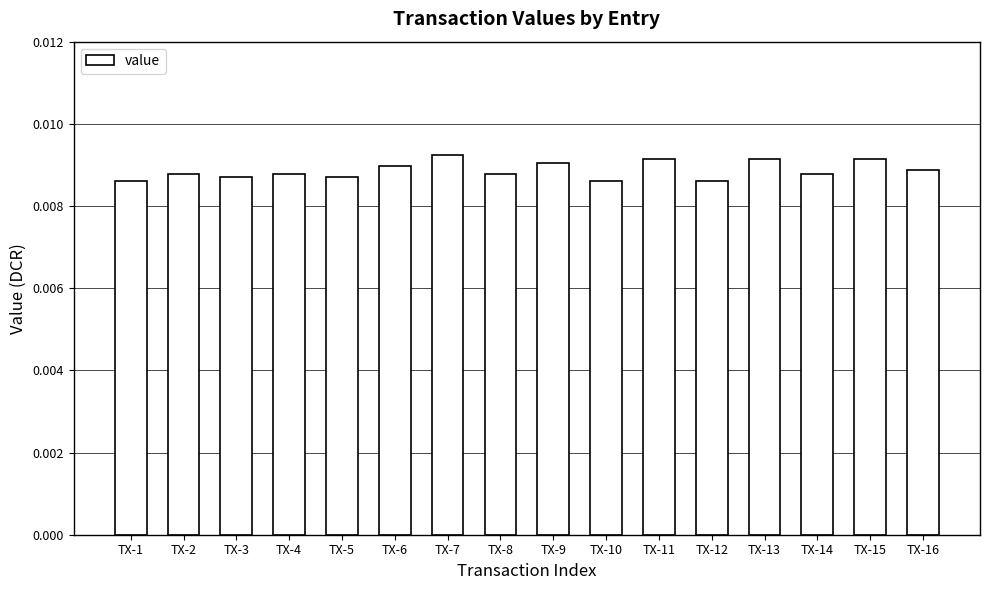

How many values are between 0 and 1?

16